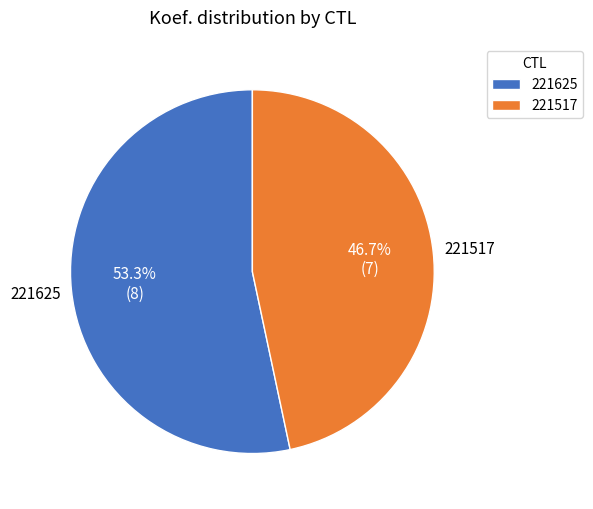

How many slices are in this pie chart?

2